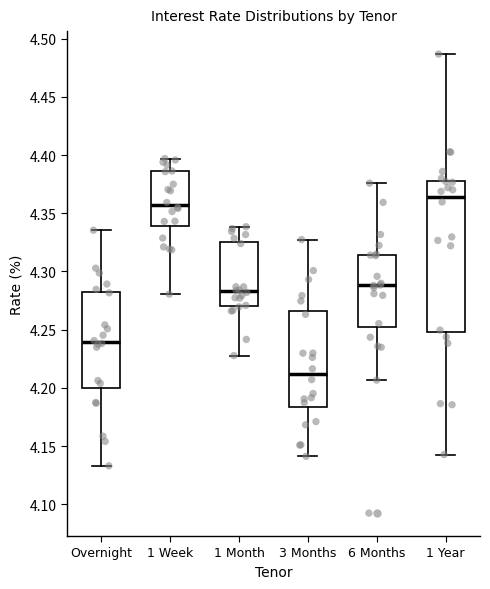

Which box has the lowest median line?

3 Months